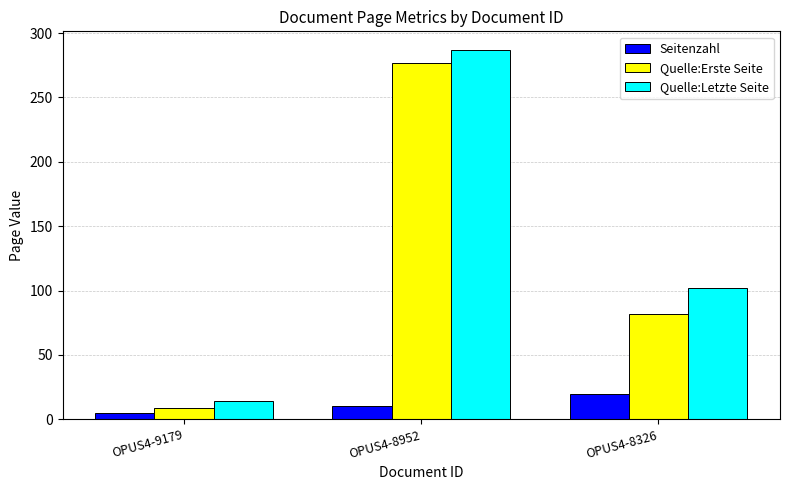

What is the average value of the Quelle:Erste Seite series?

123